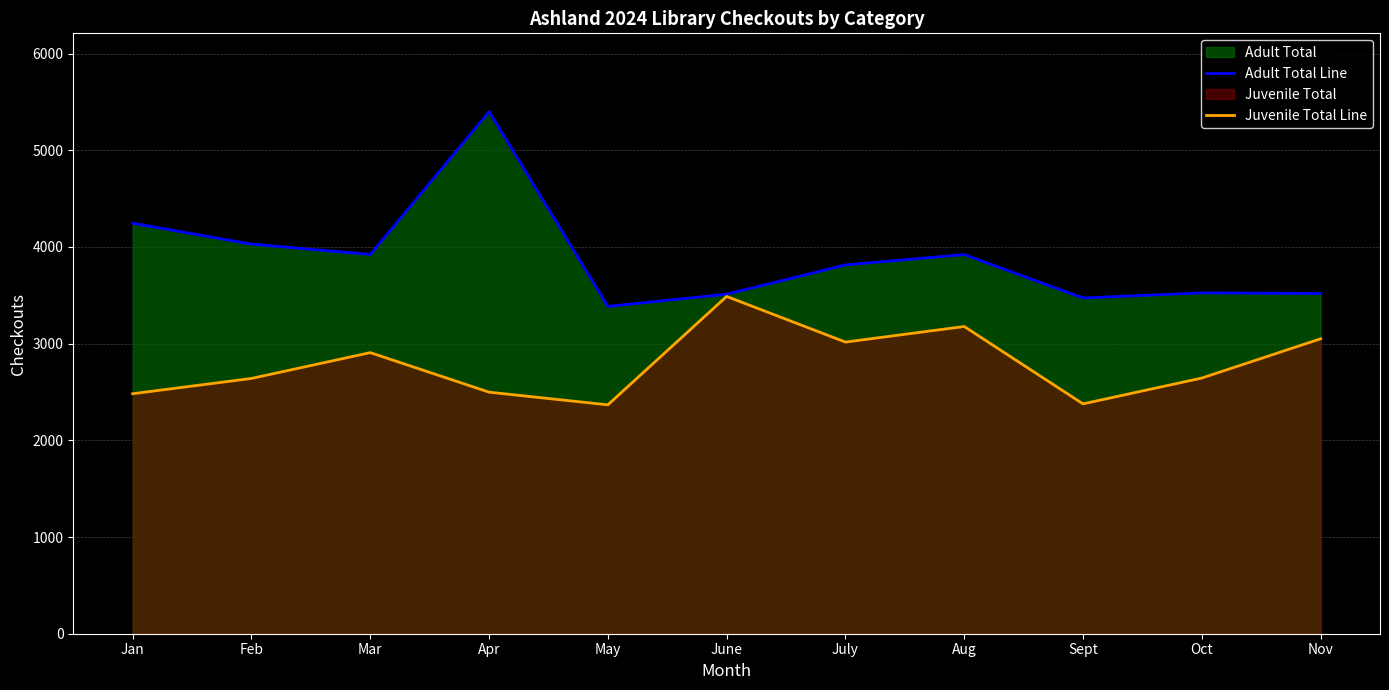

The Adult Total Line series shows 3525 at Oct. True or false?

True